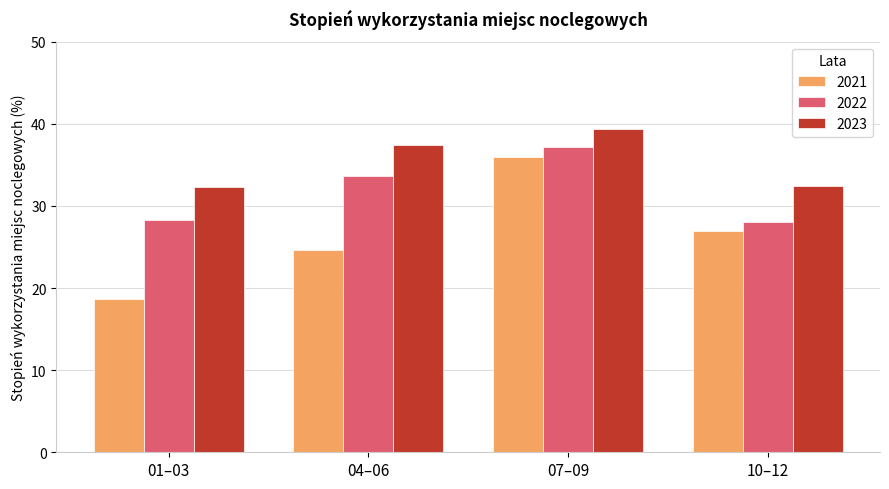

What is the difference between the maximum and minimum values in the 2021 series?

17.3